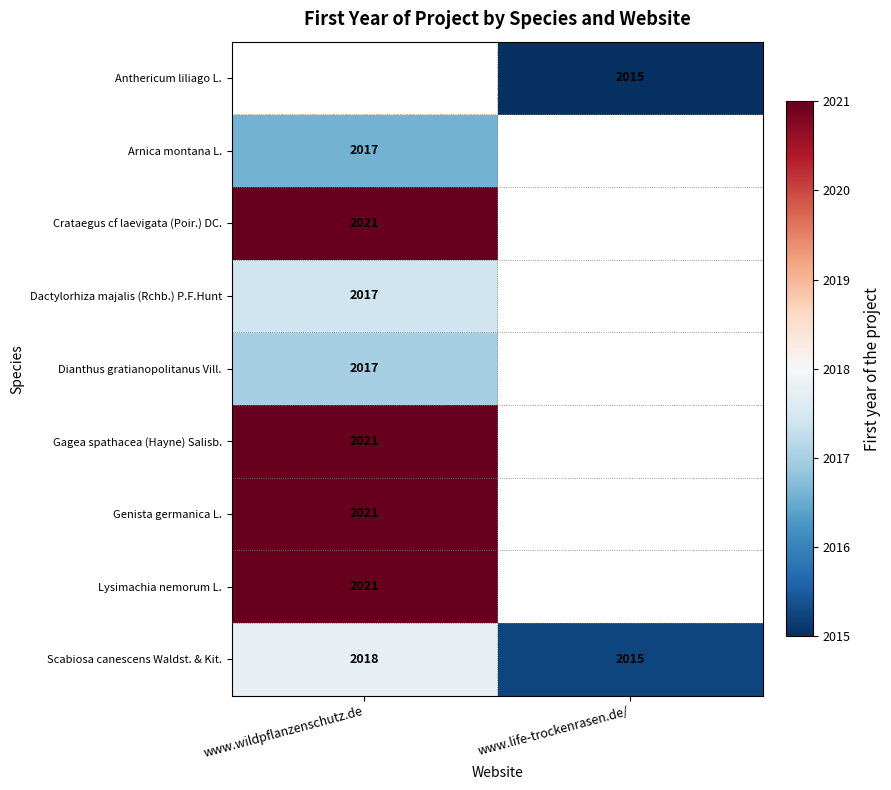

The value of Dianthus gratianopolitanus Vill. at www.wildpflanzenschutz.de is 958. True or false?

False